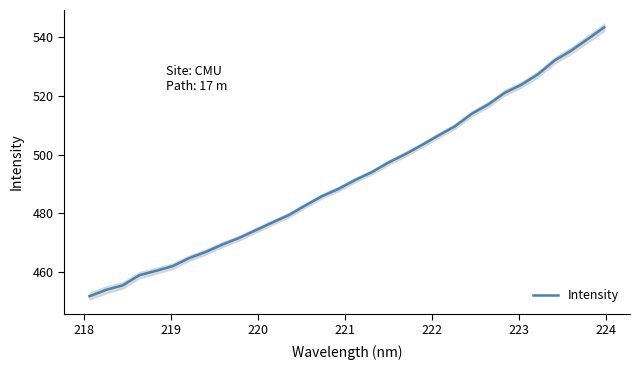

What is the minimum value shown in the chart?

451.8